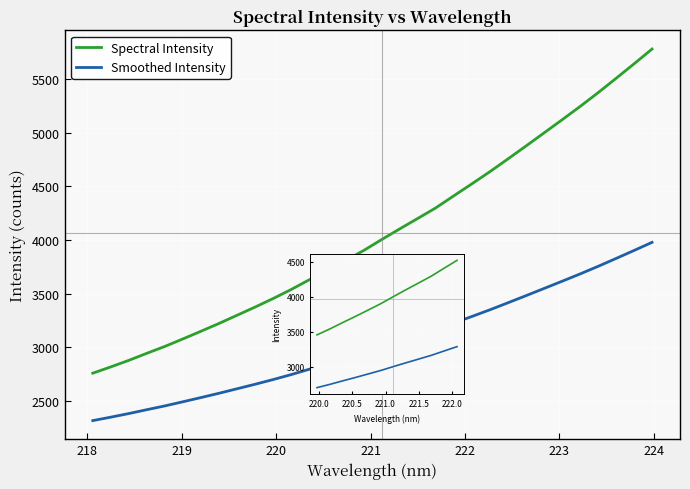

Which has a higher value, 222.0721 or 219.589?

222.0721